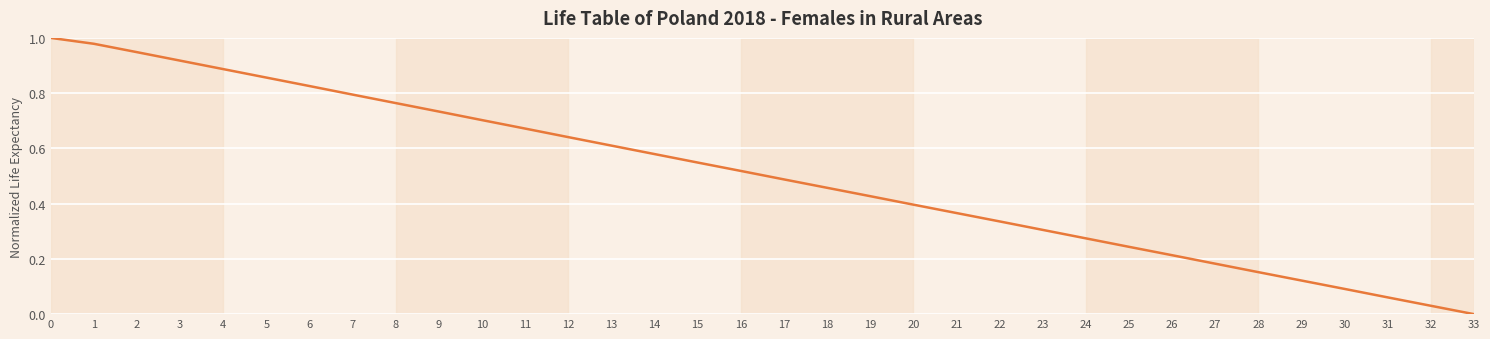

Which label corresponds to the smallest value in the chart?

33